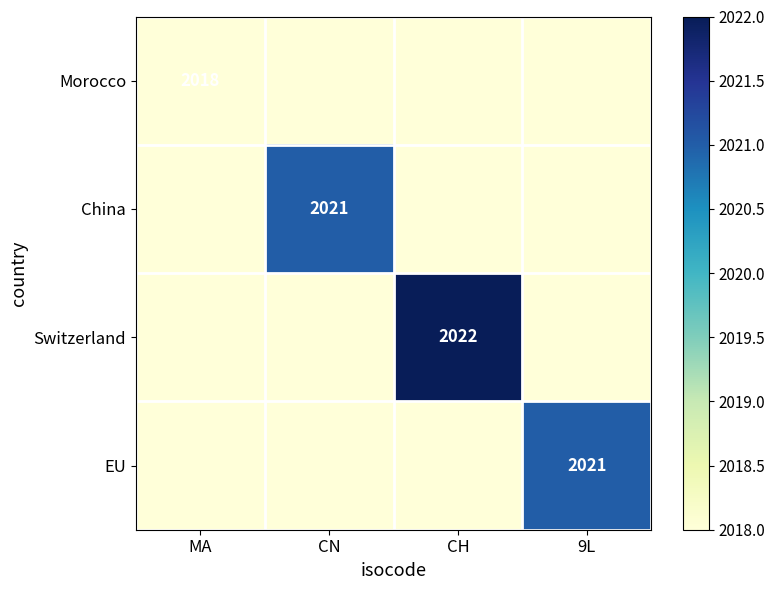

The value of Switzerland at 9L is 457. True or false?

False